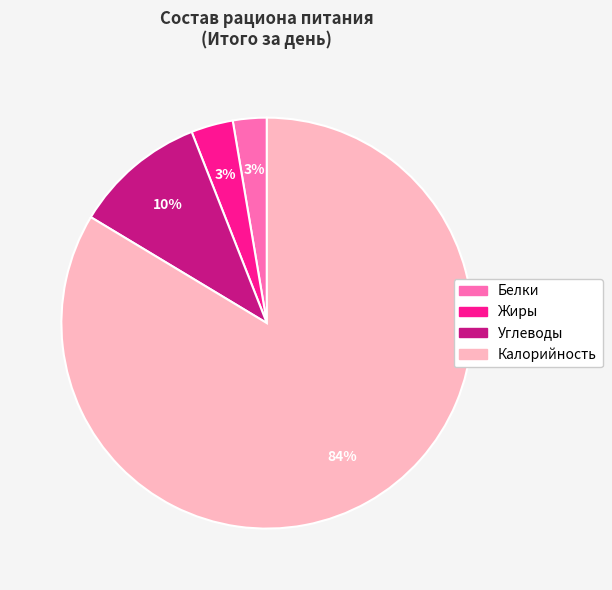

What is the largest slice in the pie chart?

Калорийность